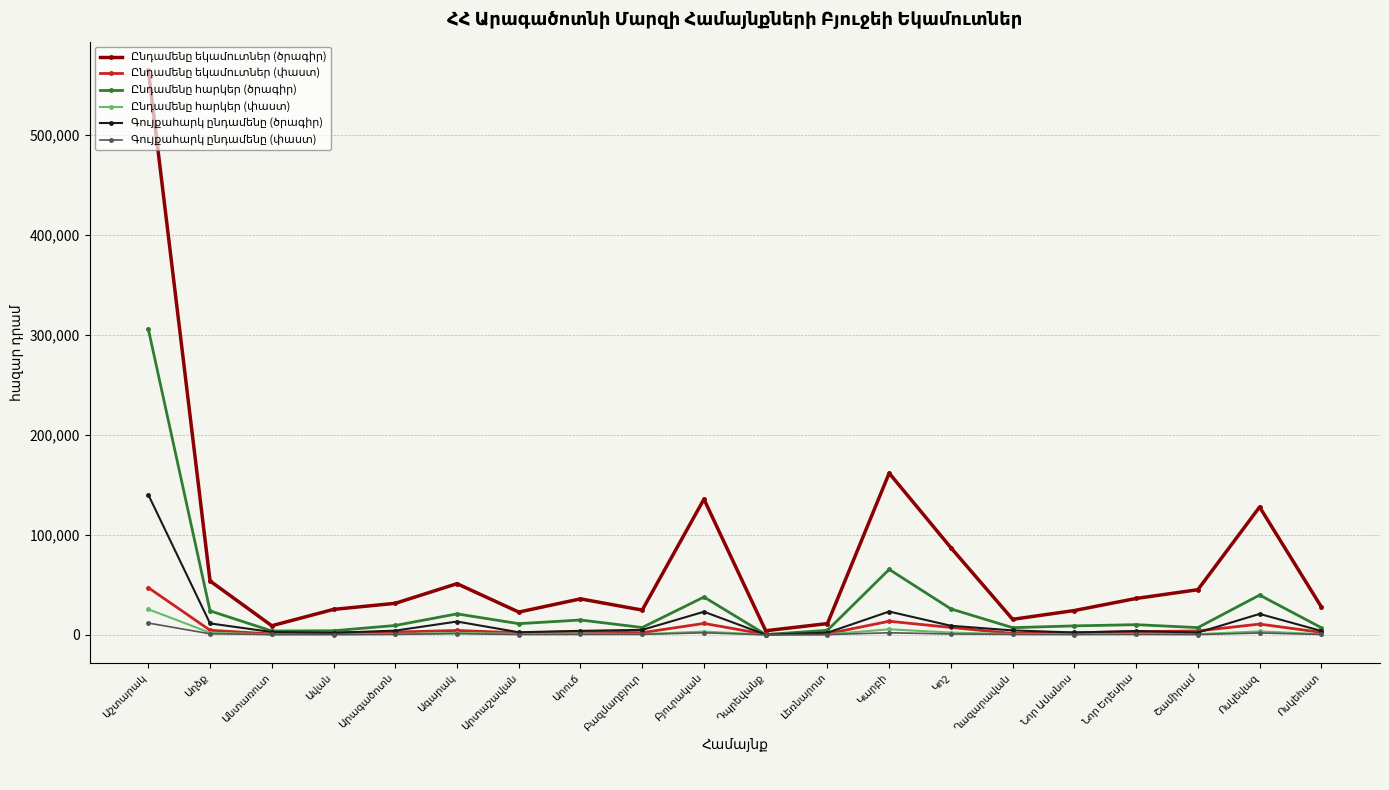

What is the maximum value shown in the chart?

564780.8